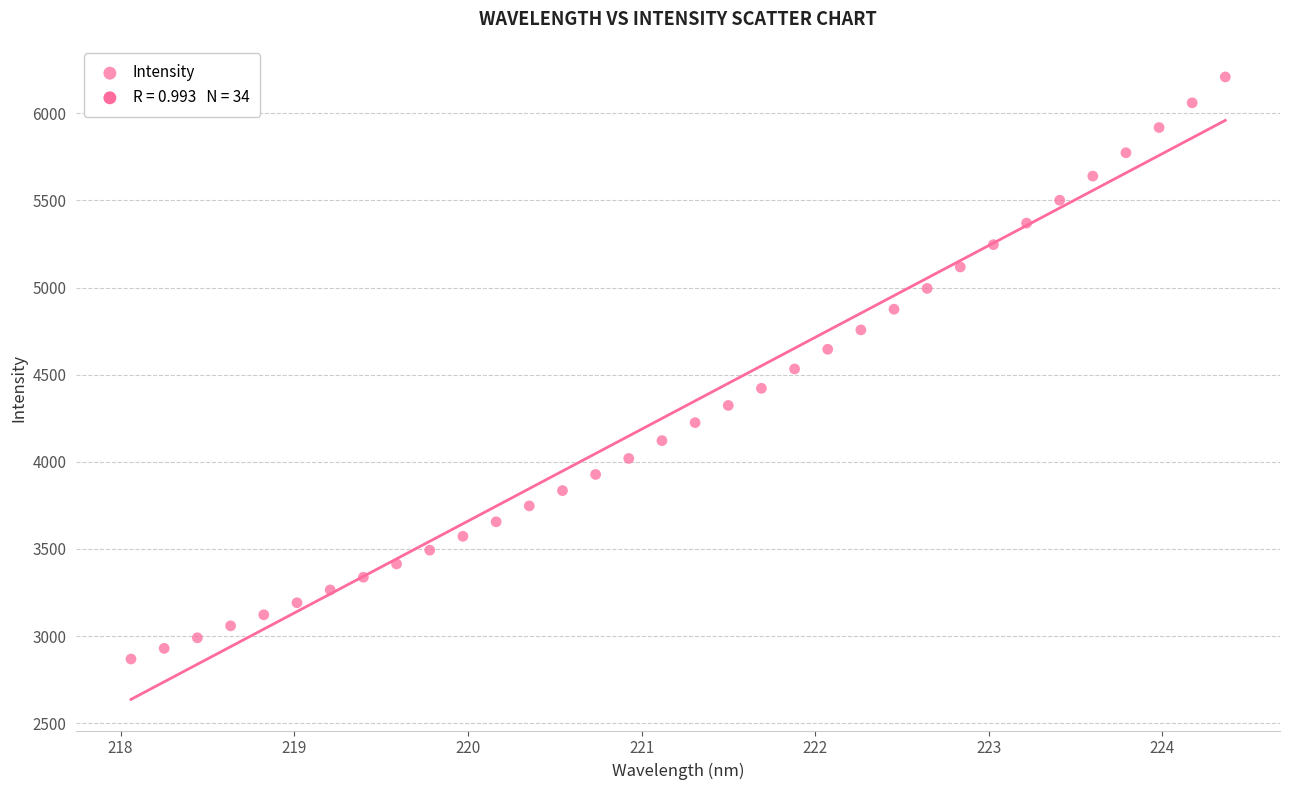

What is the range of Y values (max minus min)?

3340.3